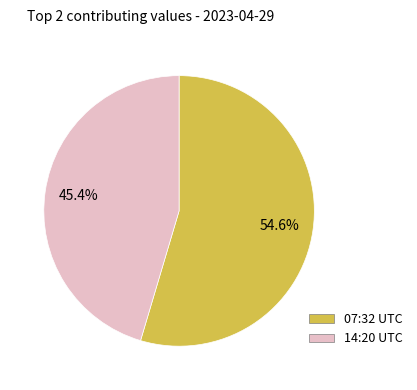

Does any single category account for the majority?

Yes